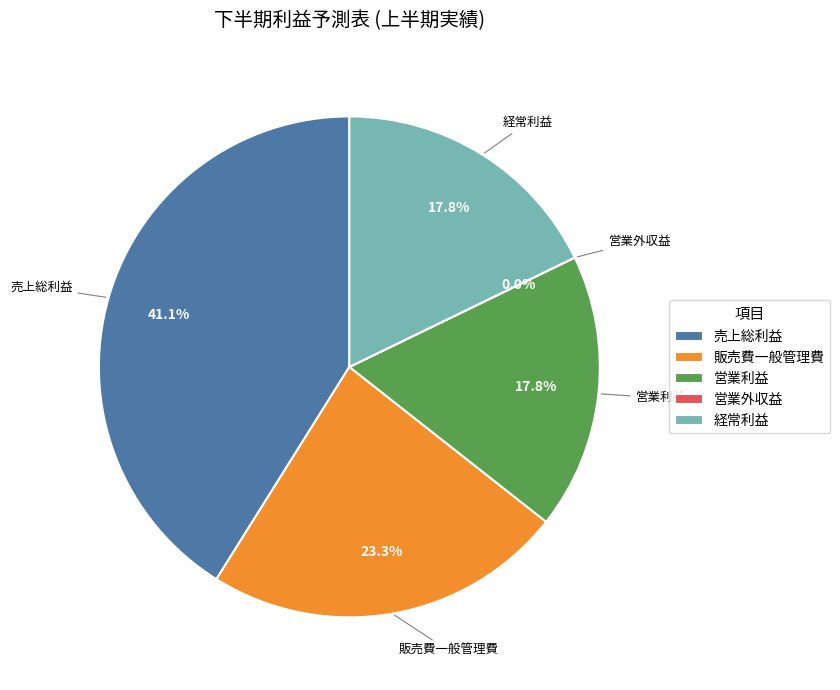

How much of the chart is everything except 売上総利益?

58.9%